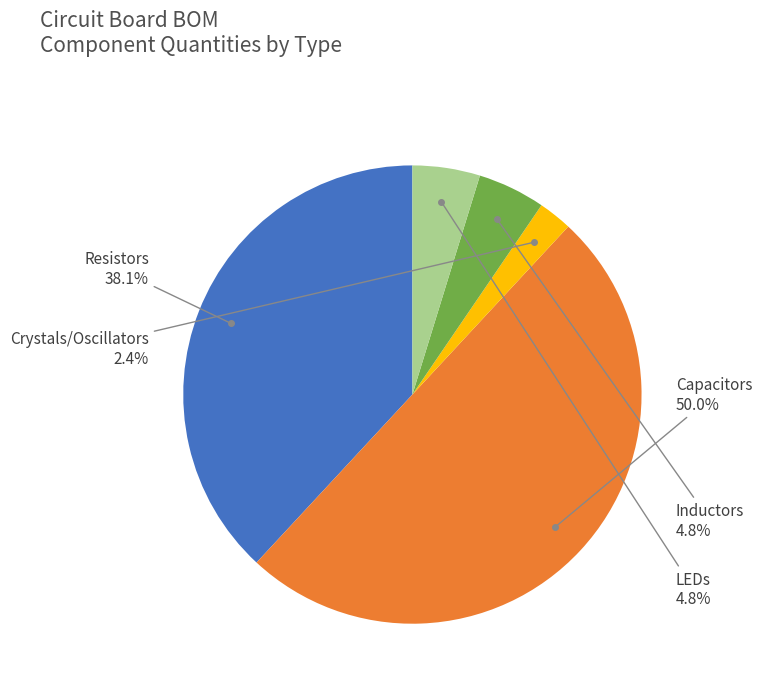

How many slices are in this pie chart?

5